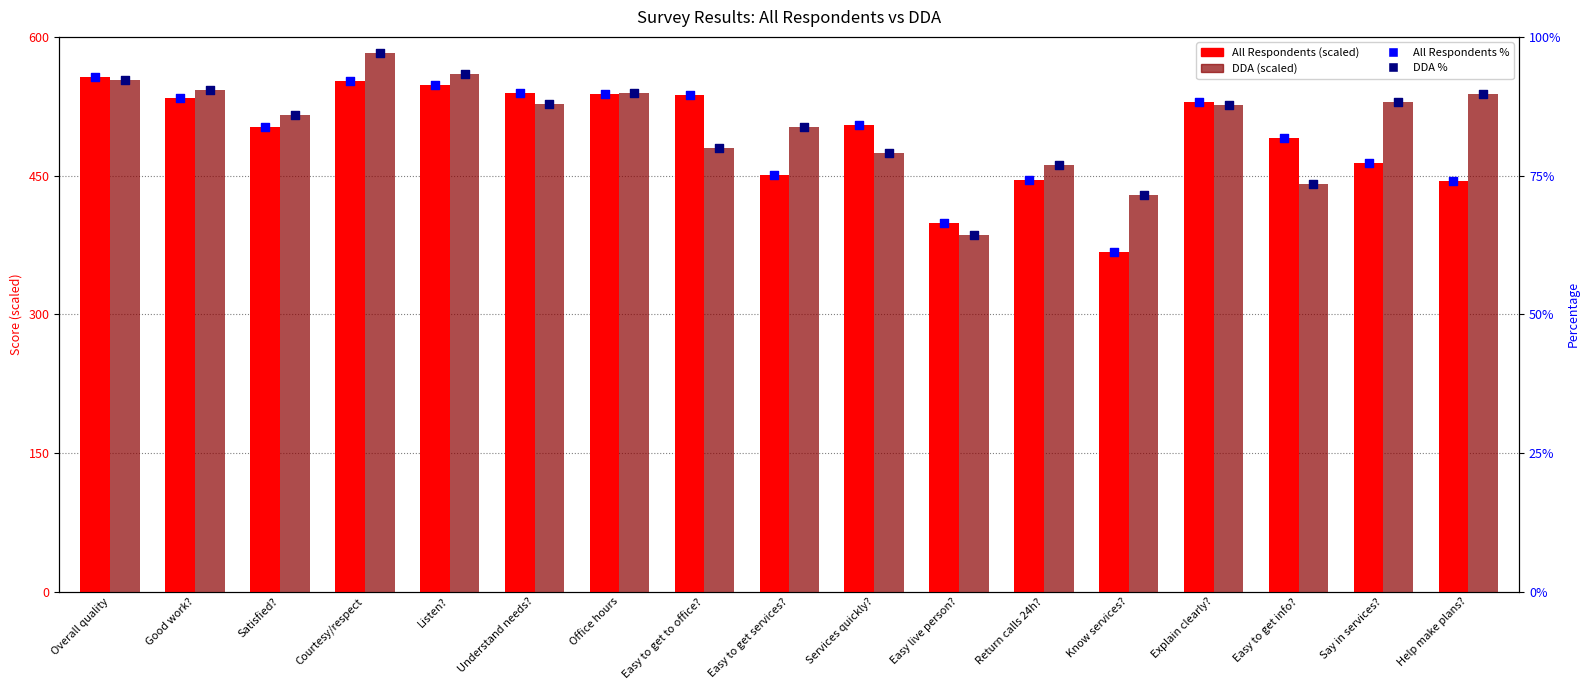

What is the total value across all series at Listen??

1292.1